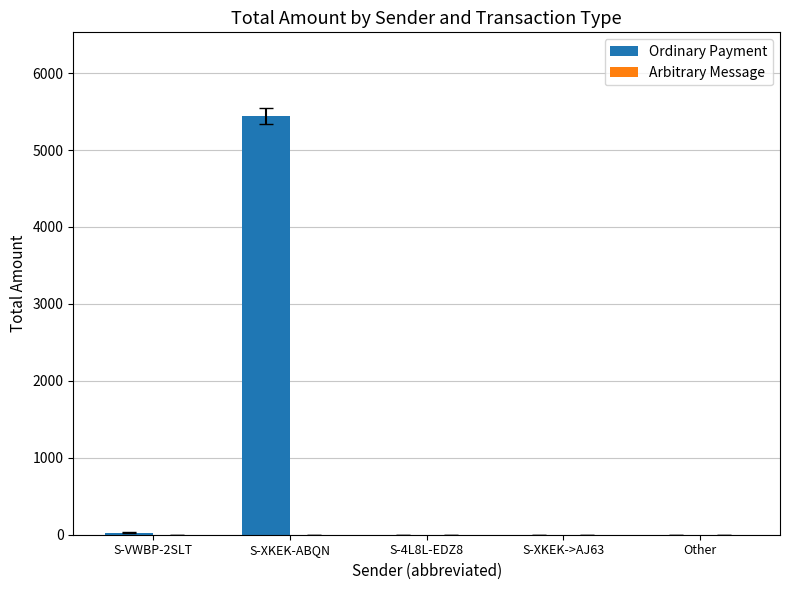

What is the sum of all values?

5470